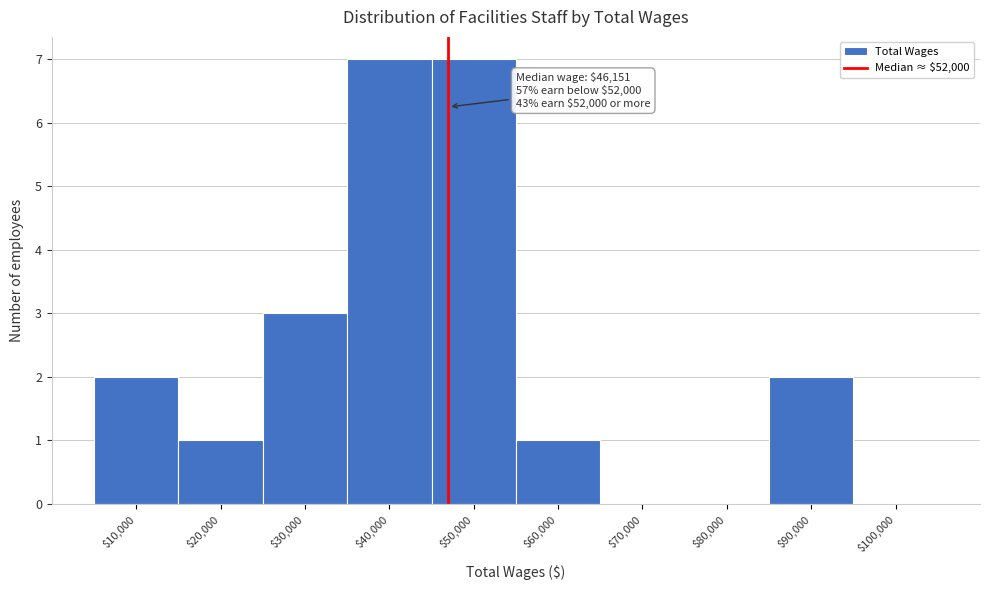

The value at $100,000 is 4. True or false?

False